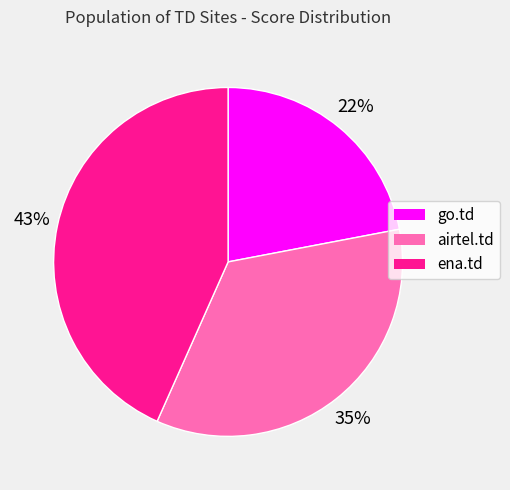

Do go.td and ena.td together represent more than half of the pie?

Yes